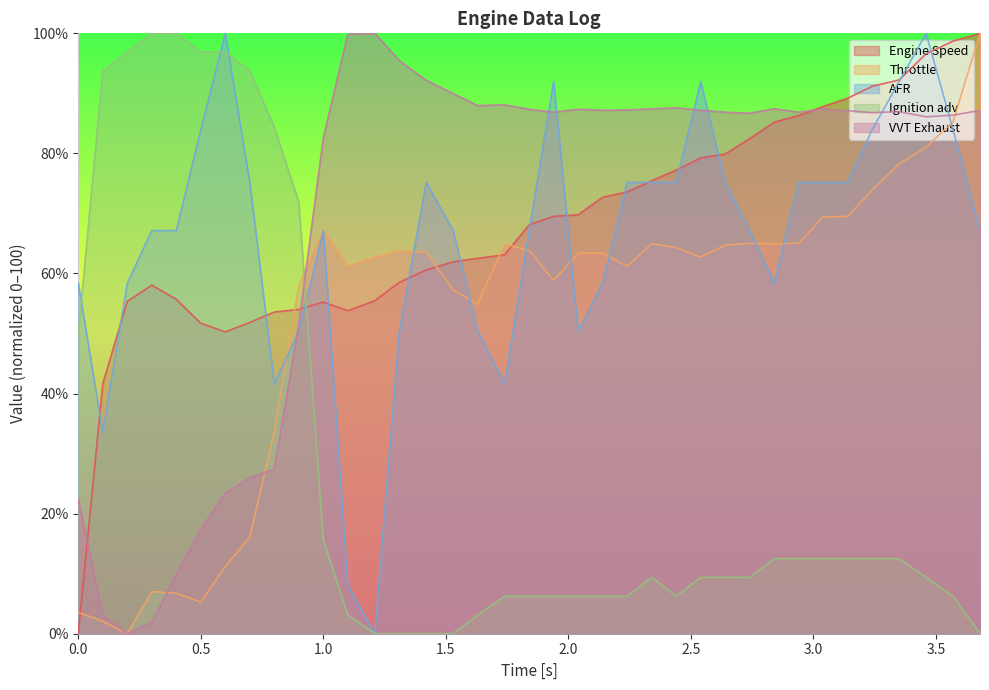

True or false: VVT Exhaust has a value of 87.4 at 2.04.

True